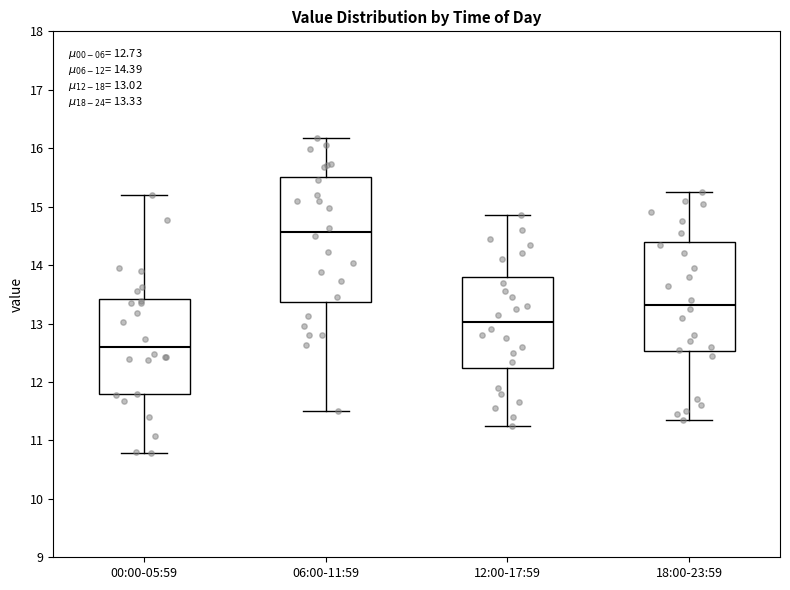

Comparing the boxes themselves (not the whiskers), which one is the tallest?

06:00-11:59